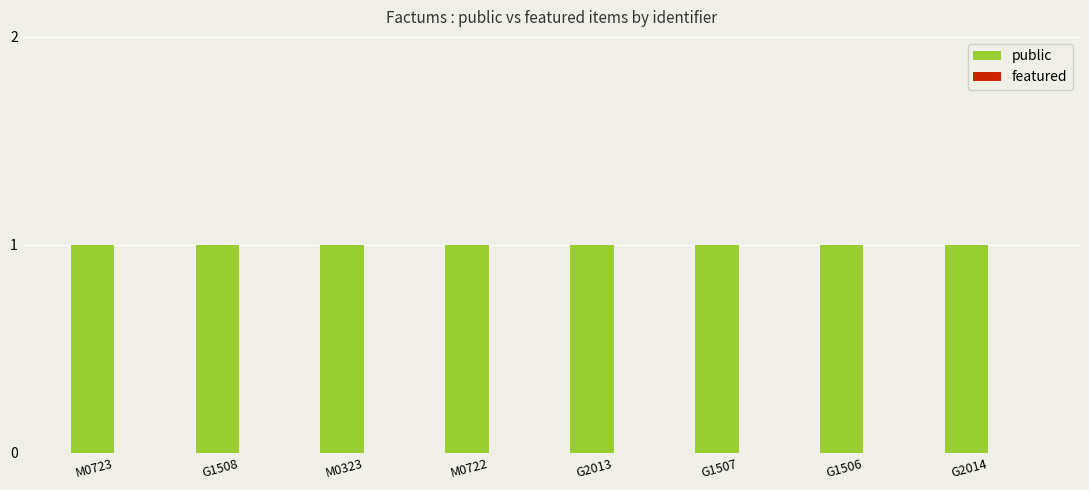

Reading left to right, transcribe all the data shown in this chart.

public: M0723=1	G1508=1	M0323=1	M0722=1	G2013=1	G1507=1	G1506=1	G2014=1
featured: M0723=0	G1508=0	M0323=0	M0722=0	G2013=0	G1507=0	G1506=0	G2014=0